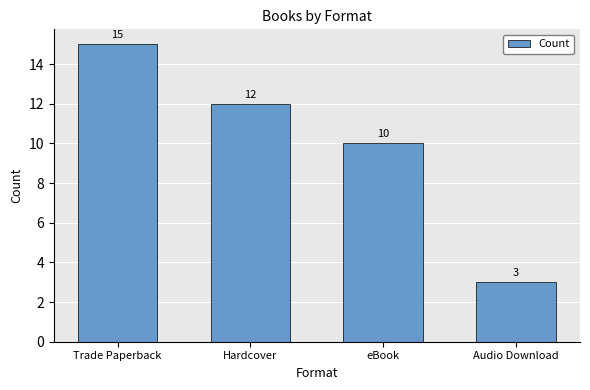

What is the value of the 4th bar from the left?

3